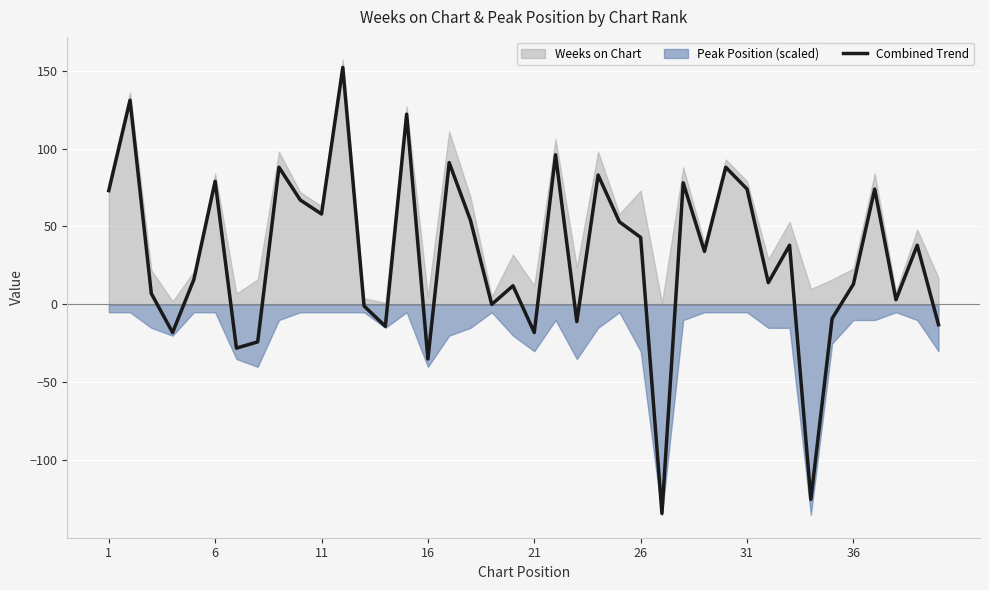

How many values are below zero?

12